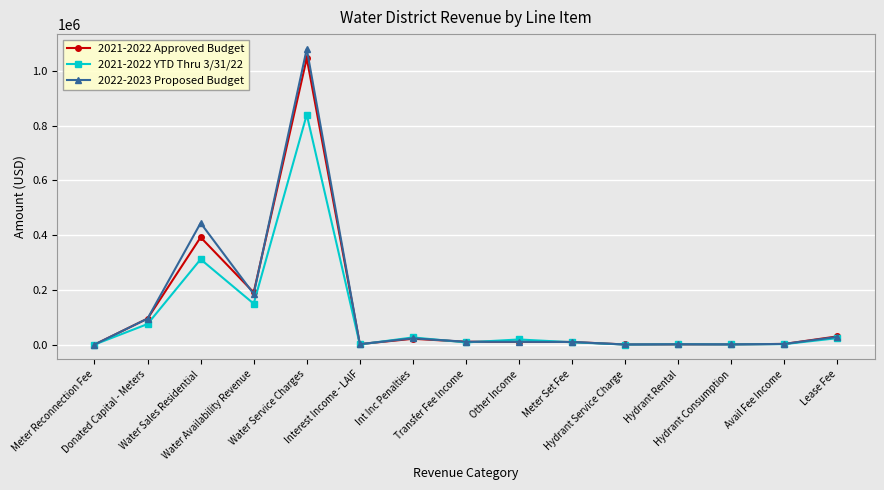

At which category does 2021-2022 YTD Thru 3/31/22 reach its first local peak?

Water Sales Residential